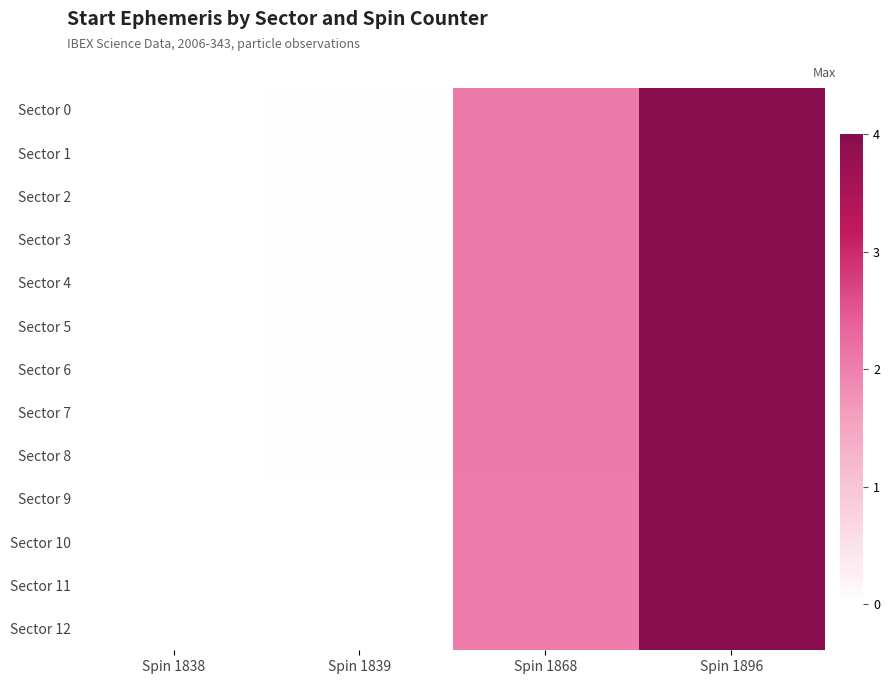

Reading right to left, extract all data points from this chart.

Sector 0: Spin 1896=4.0	Spin 1868=2.1	Spin 1839=0.0	Spin 1838=0.0
Sector 1: Spin 1896=4.0	Spin 1868=2.1	Spin 1839=0.0	Spin 1838=0.0
Sector 2: Spin 1896=4.0	Spin 1868=2.1	Spin 1839=0.0	Spin 1838=0.0
Sector 3: Spin 1896=4.0	Spin 1868=2.1	Spin 1839=0.0	Spin 1838=0.0
Sector 4: Spin 1896=4.0	Spin 1868=2.1	Spin 1839=0.0	Spin 1838=0.0
Sector 5: Spin 1896=4.0	Spin 1868=2.1	Spin 1839=0.0	Spin 1838=0.0
Sector 6: Spin 1896=4.0	Spin 1868=2.1	Spin 1839=0.0	Spin 1838=0.0
Sector 7: Spin 1896=4.0	Spin 1868=2.0	Spin 1839=0.0	Spin 1838=0.0
Sector 8: Spin 1896=4.0	Spin 1868=2.0	Spin 1839=0.0	Spin 1838=0.0
Sector 9: Spin 1896=4.0	Spin 1868=2.0	Spin 1839=0.0	Spin 1838=0.0
Sector 10: Spin 1896=4.0	Spin 1868=2.0	Spin 1839=0.0	Spin 1838=0.0
Sector 11: Spin 1896=4.0	Spin 1868=2.0	Spin 1839=0.0	Spin 1838=0.0
Sector 12: Spin 1896=4.0	Spin 1868=2.0	Spin 1839=0.0	Spin 1838=0.0